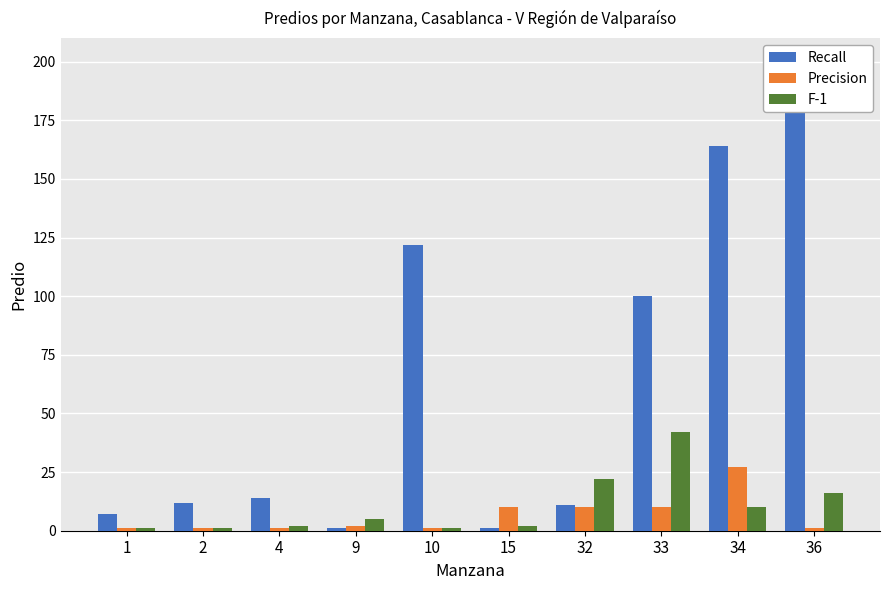

What is the average value of the F-1 series?

10